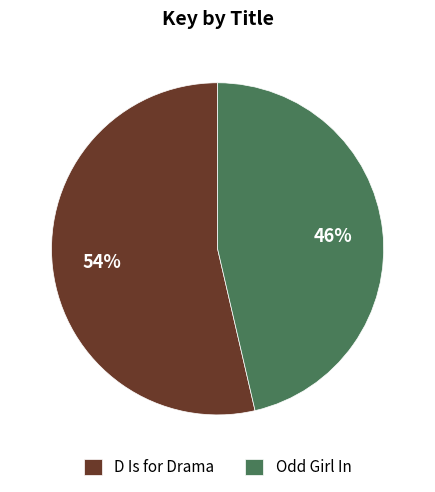

The Odd Girl In slice represents 33% of the pie. True or false?

False